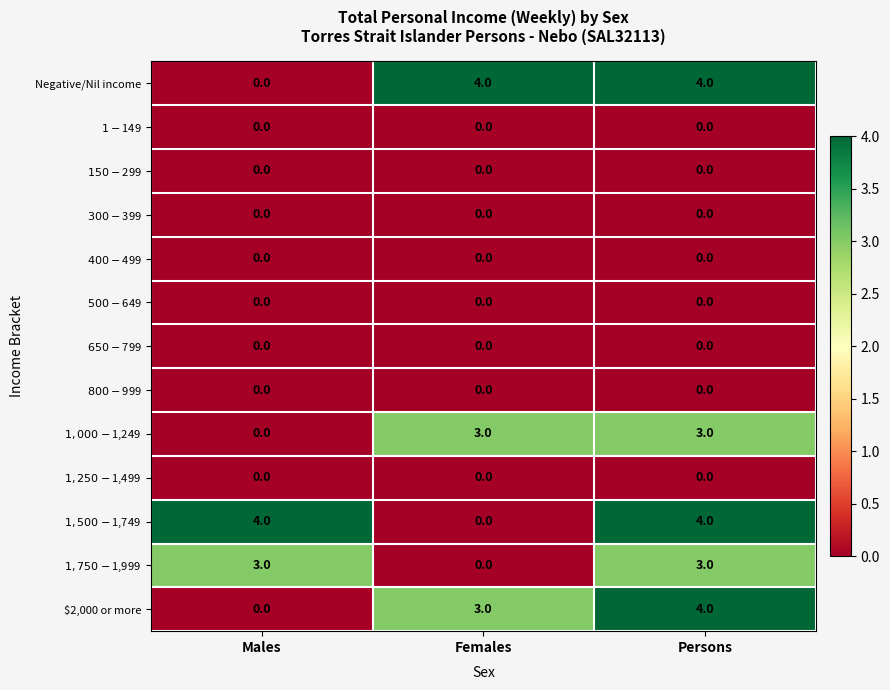

What is the total value across all series at Females?

10